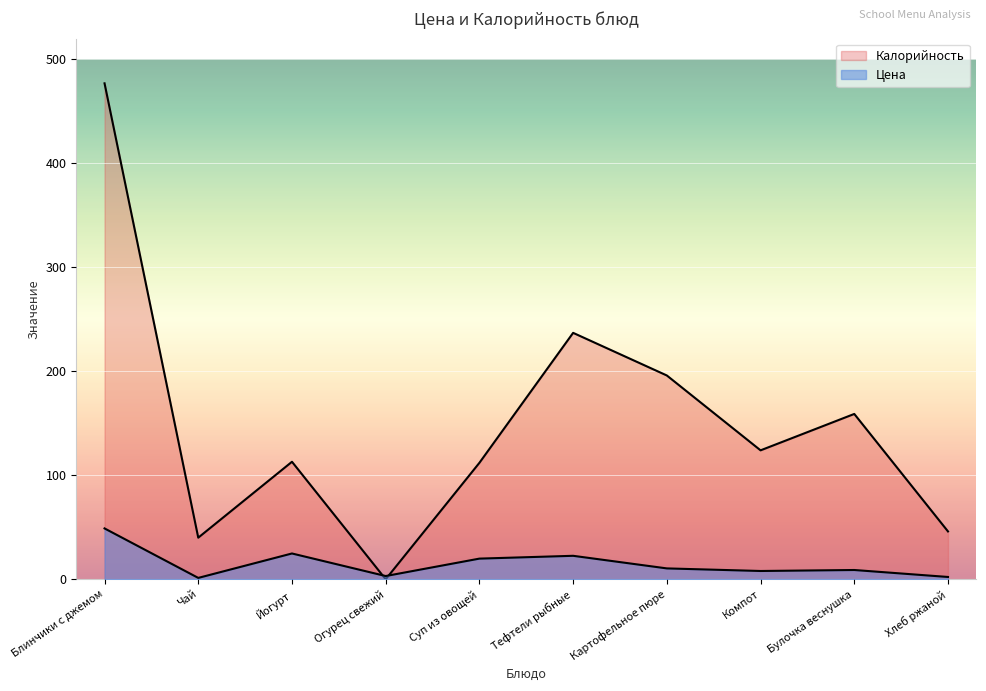

Reading left to right, list all the values displayed in this chart.

Цена: Блинчики с джемом=48.9	Чай=1.3	Йогурт=24.8	Огурец свежий=3.1	Суп из овощей=19.9	Тефтели рыбные=22.6	Картофельное пюре=10.4	Компот=8.0	Булочка веснушка=8.9	Хлеб ржаной=2.2
Калорийность: Блинчики с джемом=477.0	Чай=40.0	Йогурт=113.0	Огурец свежий=0.0	Суп из овощей=112.0	Тефтели рыбные=237.0	Картофельное пюре=196.0	Компот=124.0	Булочка веснушка=159.0	Хлеб ржаной=46.0